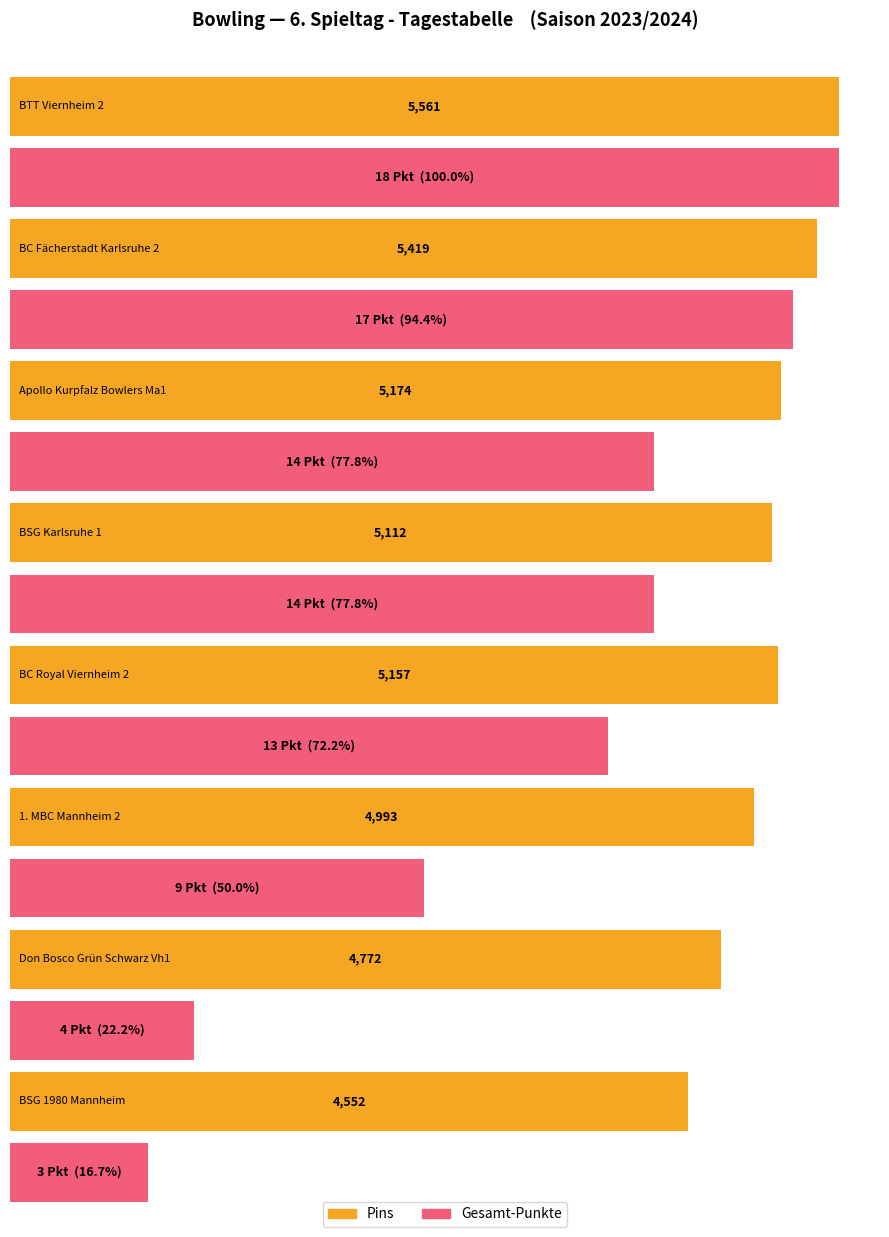

Rank the series at 1. MBC Mannheim 2 from lowest to highest value.

Ges.-Pkt, Pins